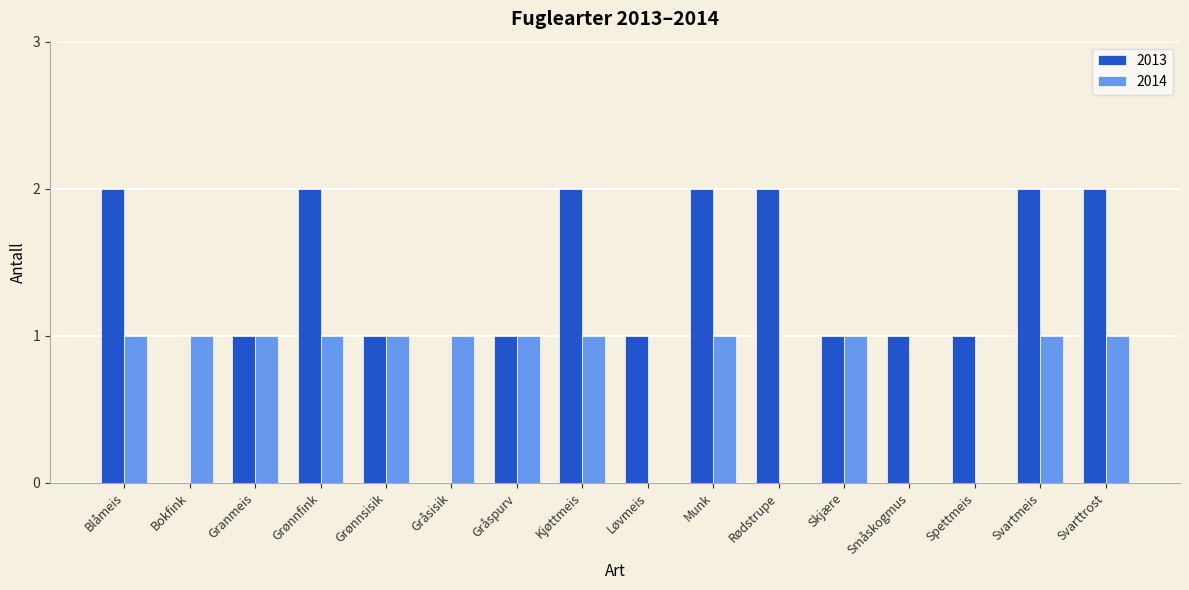

True or false: 2013 has a value of 3 at Grønnfink.

False